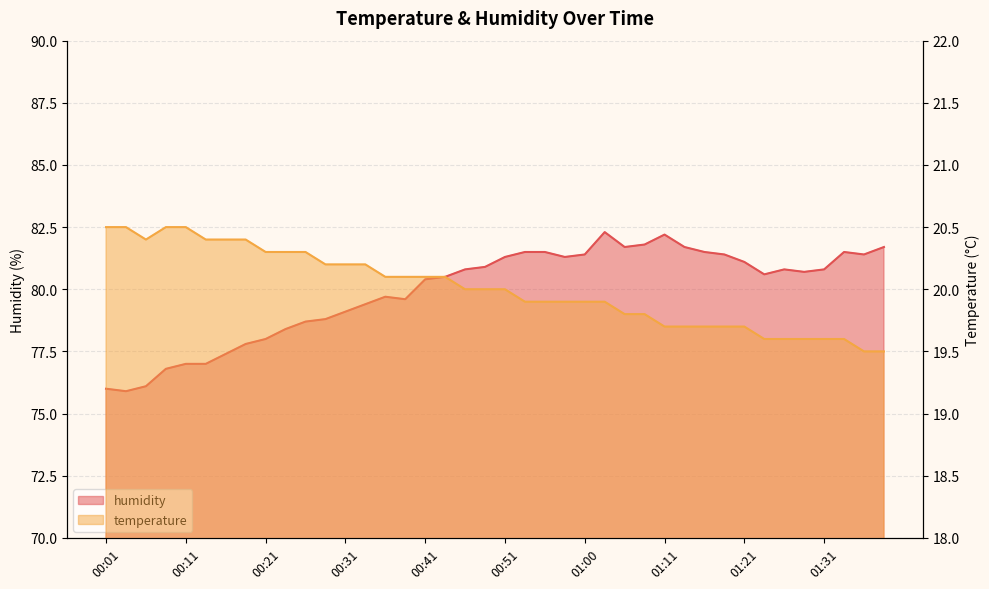

List the series in order of their overall mean, highest first.

humidity, temperature